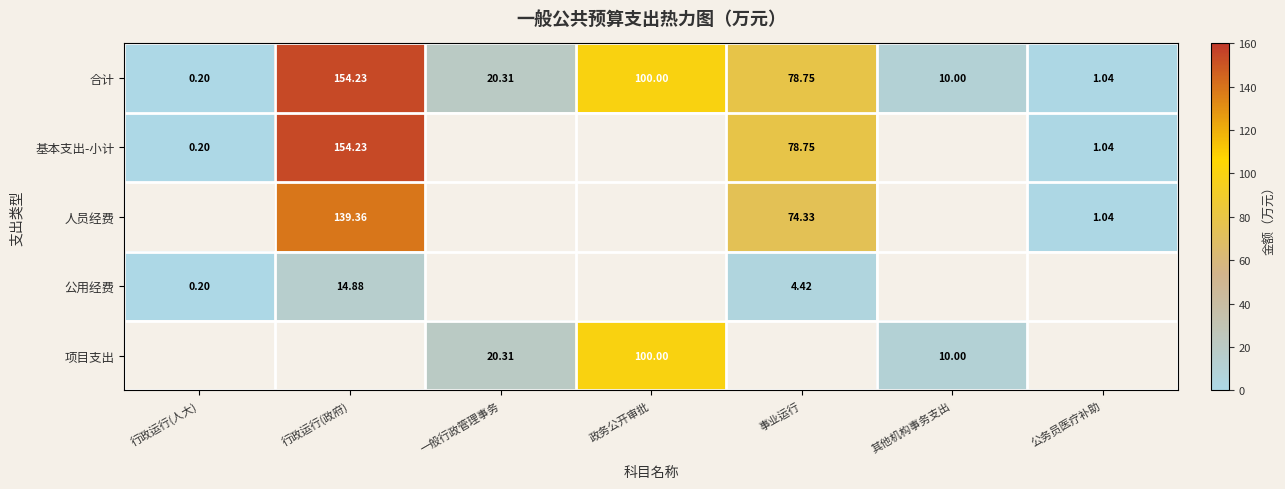

Is the value of 基本支出-小计 at 事业运行 greater than the value of 人员经费 at 事业运行?

Yes